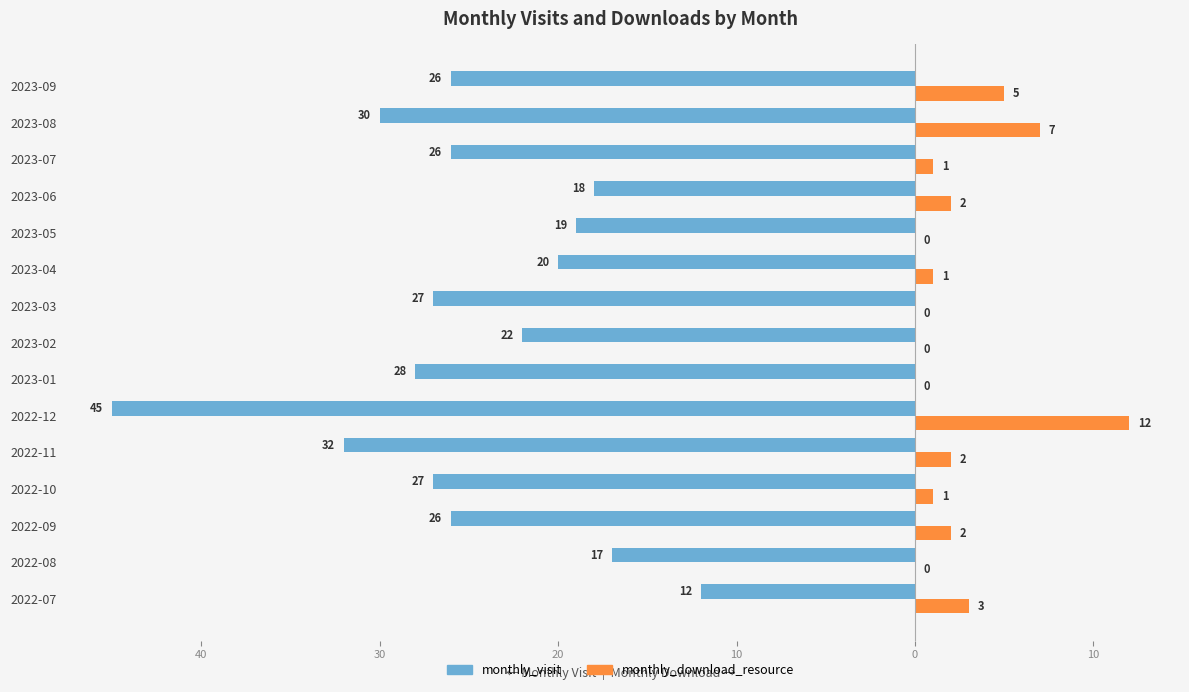

How many groups of bars are there?

15